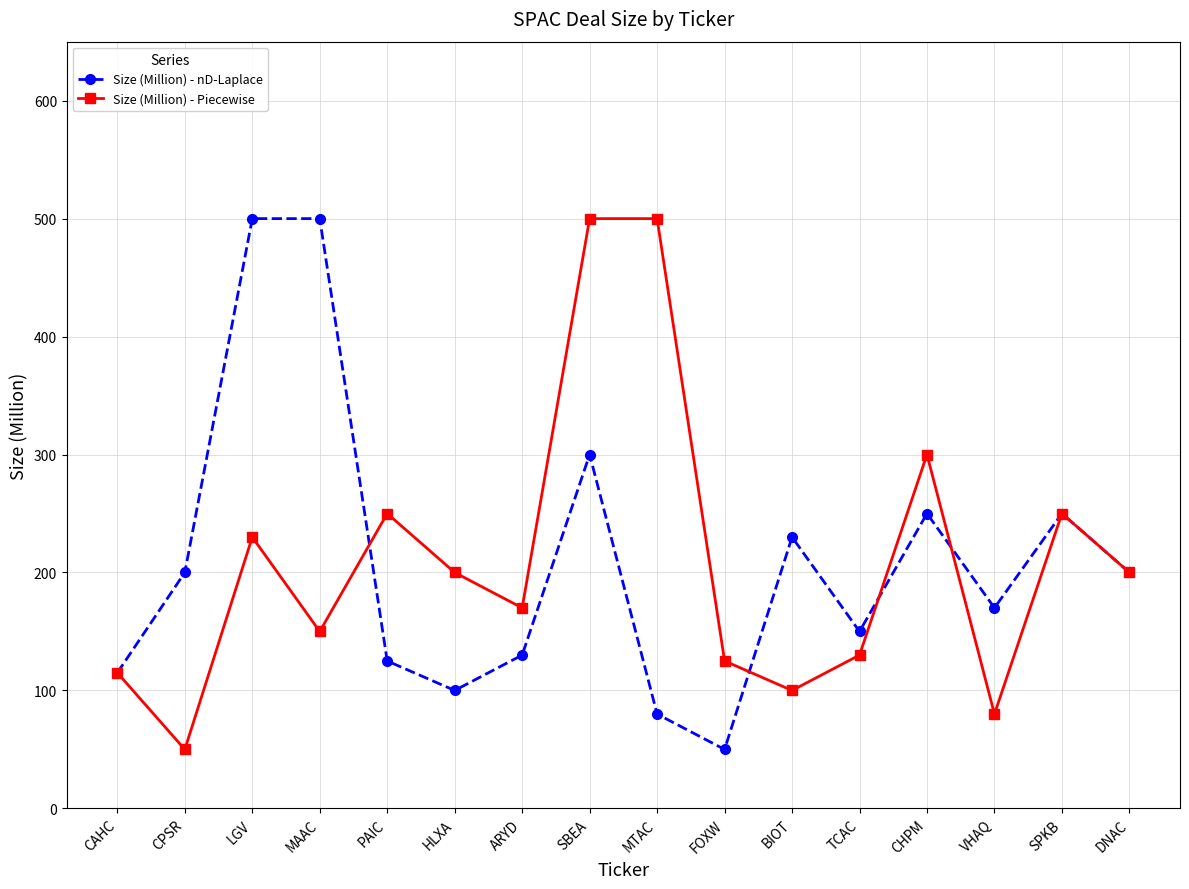

How many data points does each series have?

16